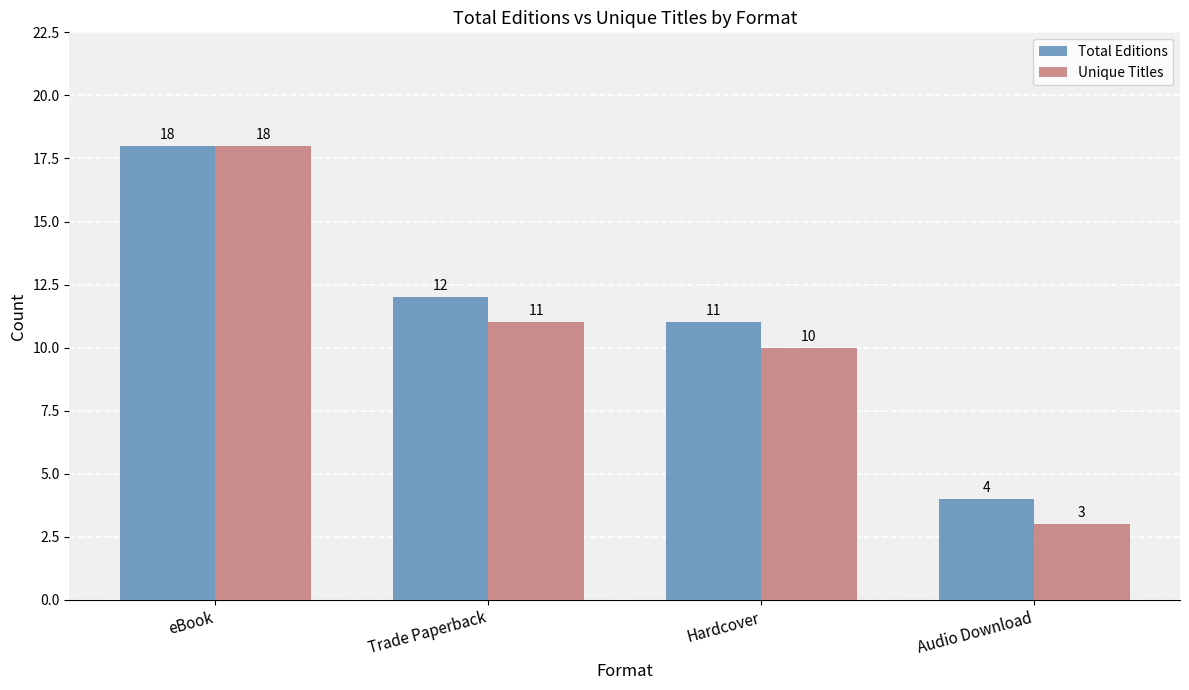

What position from the left is Trade Paperback?

2